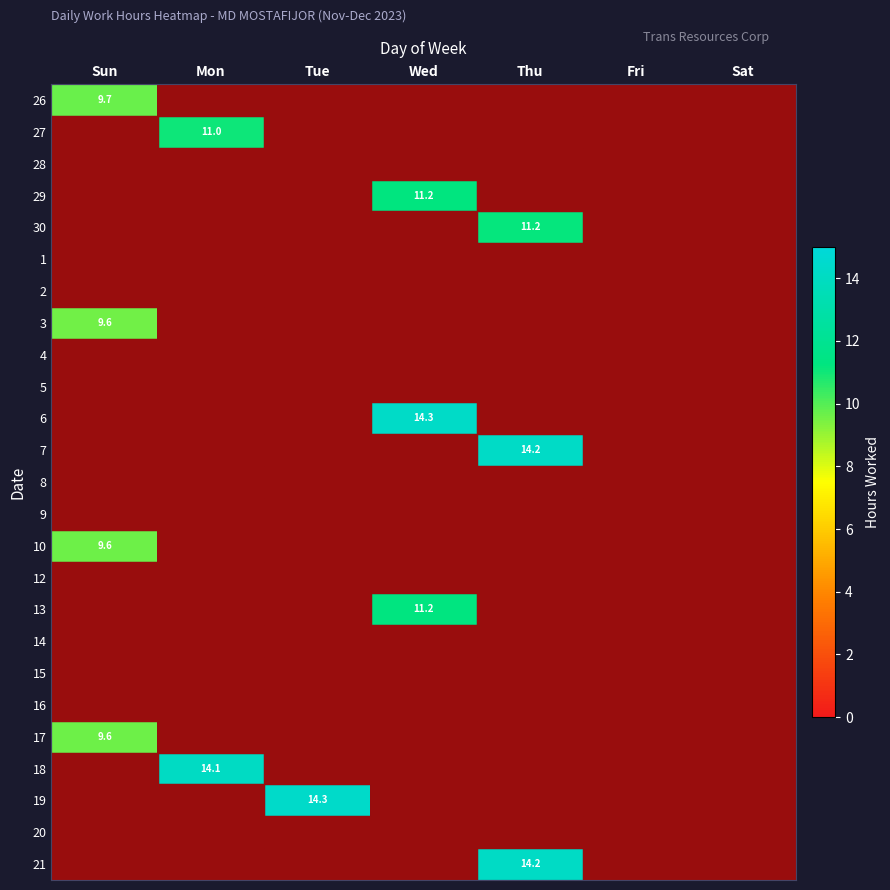

Is the value of 4 at Sun greater than the value of 29 at Sun?

No